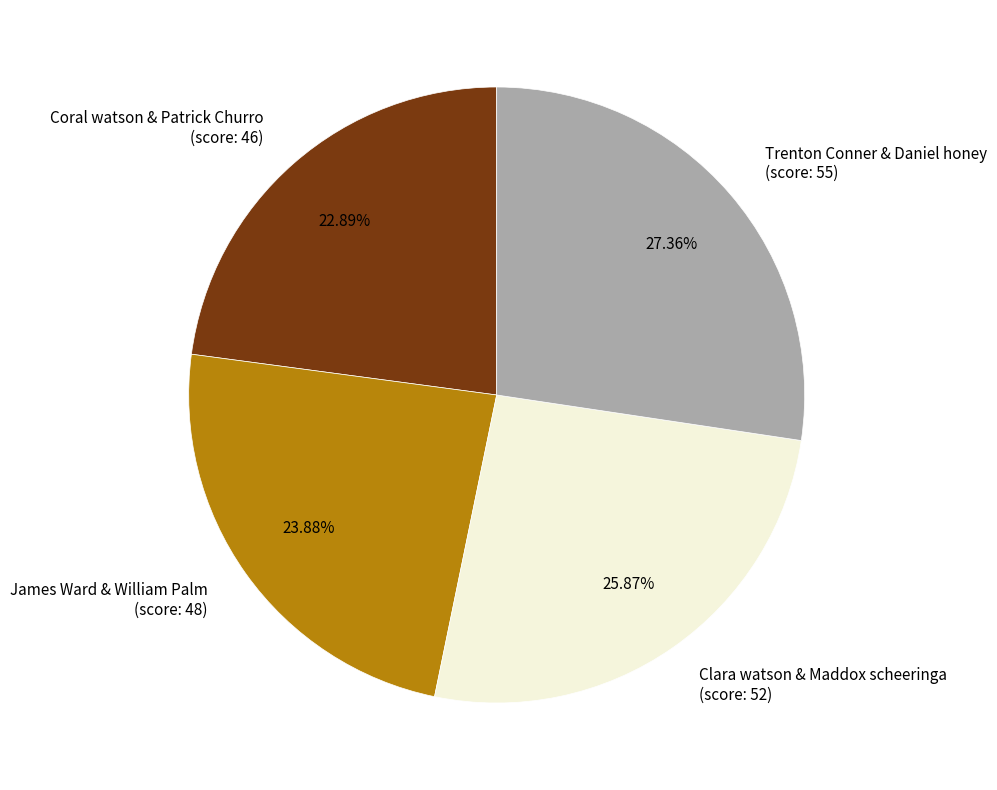

Do Clara watson & Maddox scheeringa (score: 52) and James Ward & William Palm (score: 48) together represent more than half of the pie?

No